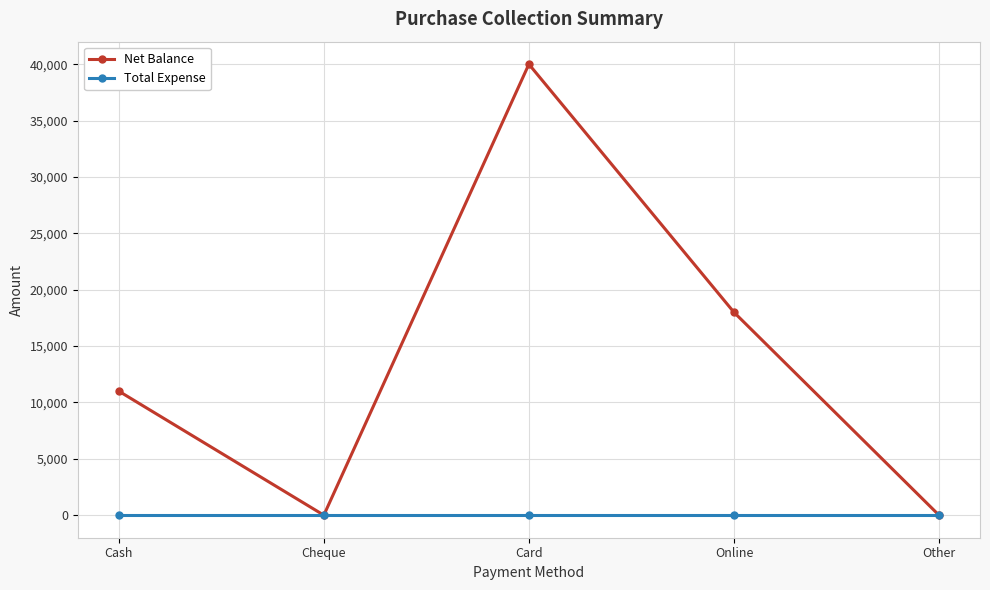

What is the label of the 4th point from the left?

Online